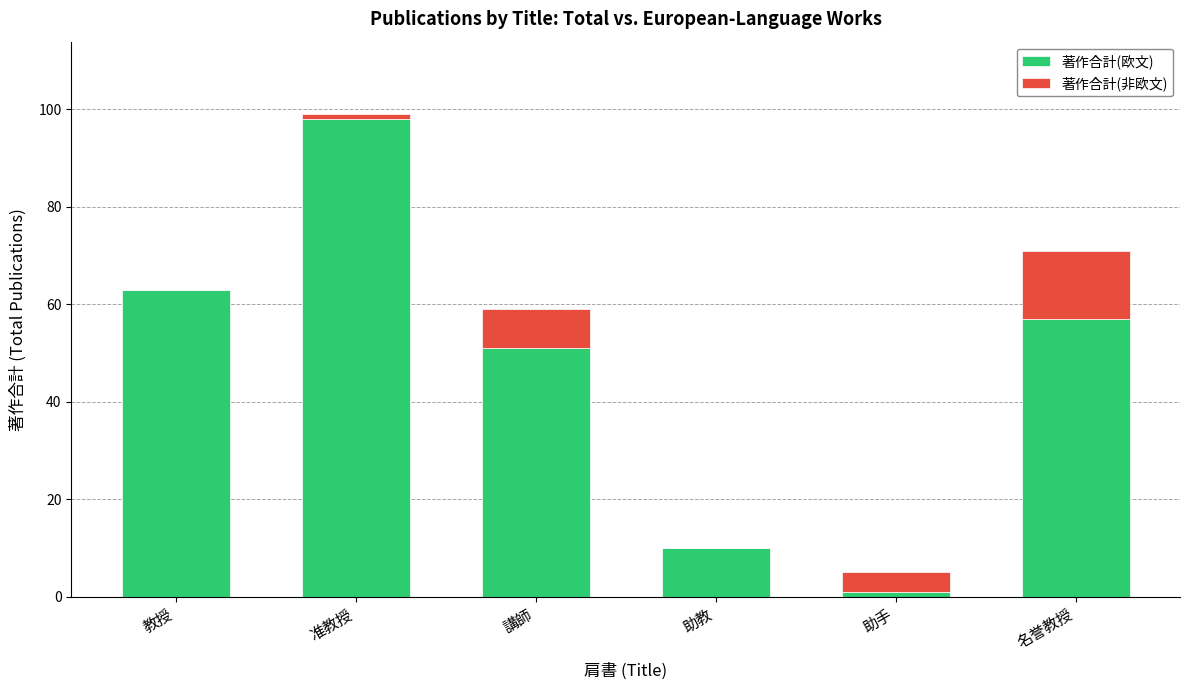

What is the total value across all series at 教授?

63